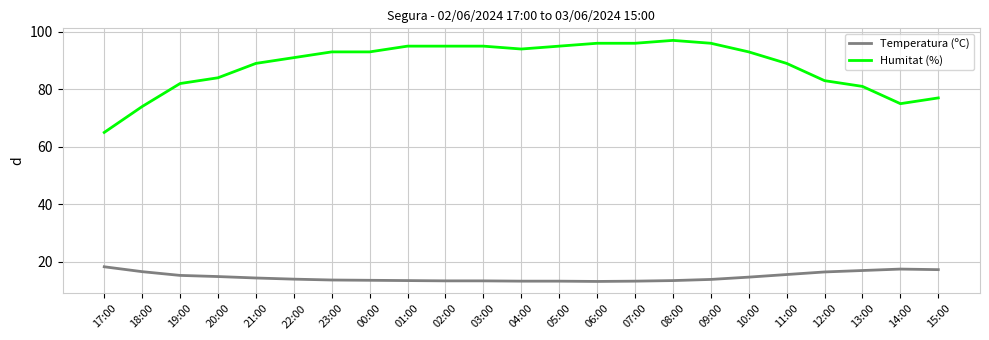

What is the difference between the highest and lowest values at 21:00?

74.6